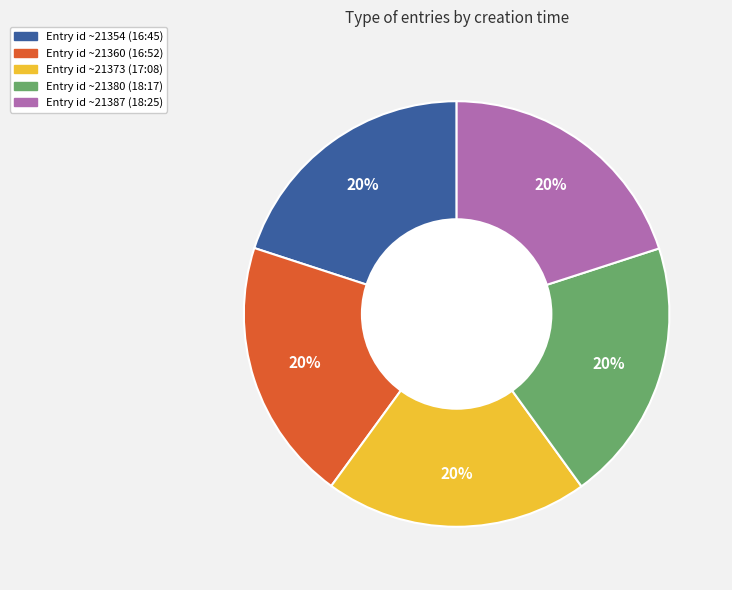

Is there a majority slice in this chart?

No